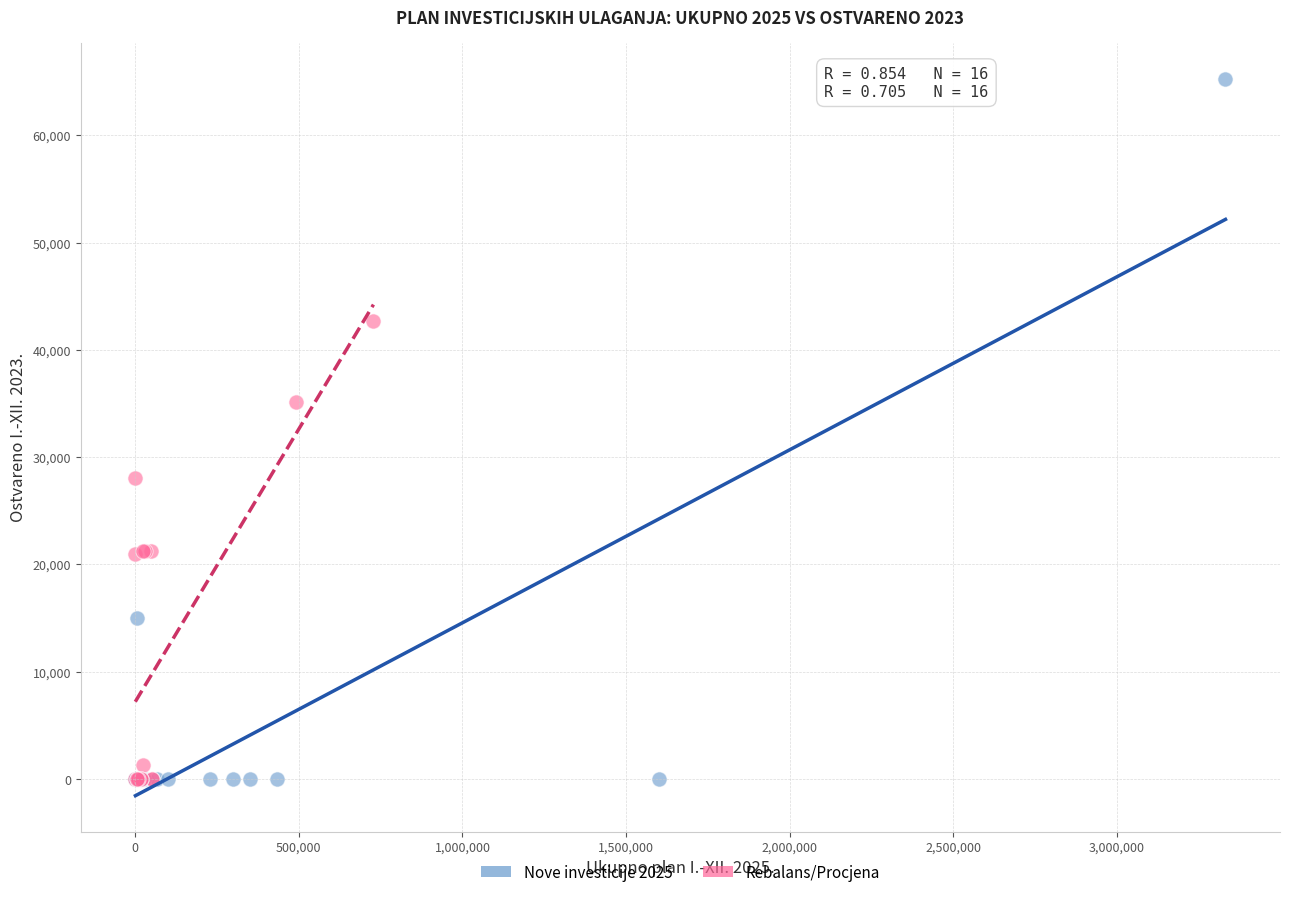

Which series contains the highest Y value?

Nove investicije 2025